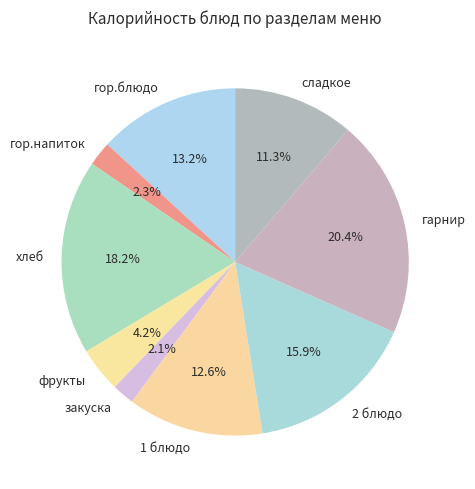

Which has a higher value, 2 блюдо or гор.напиток?

2 блюдо